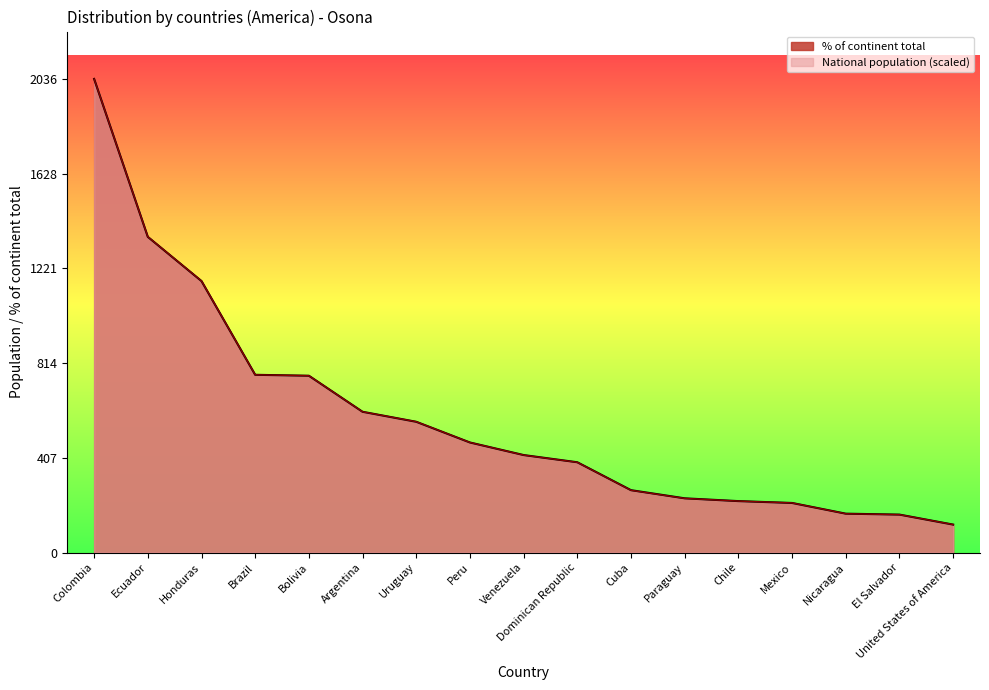

True or false: % of continent total and National population cross at least once.

True